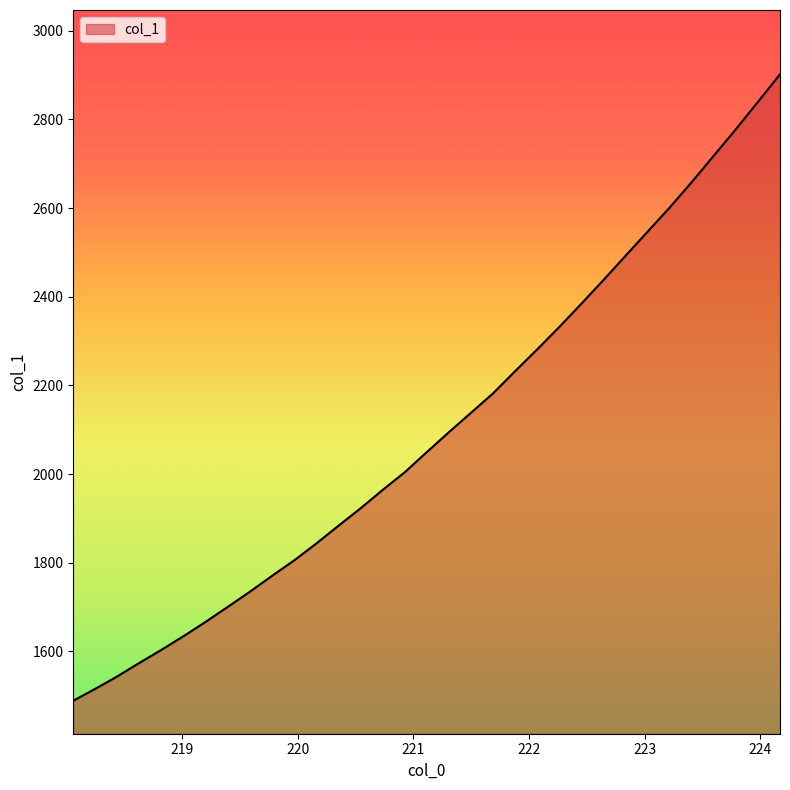

What is the smallest value displayed?

1488.7